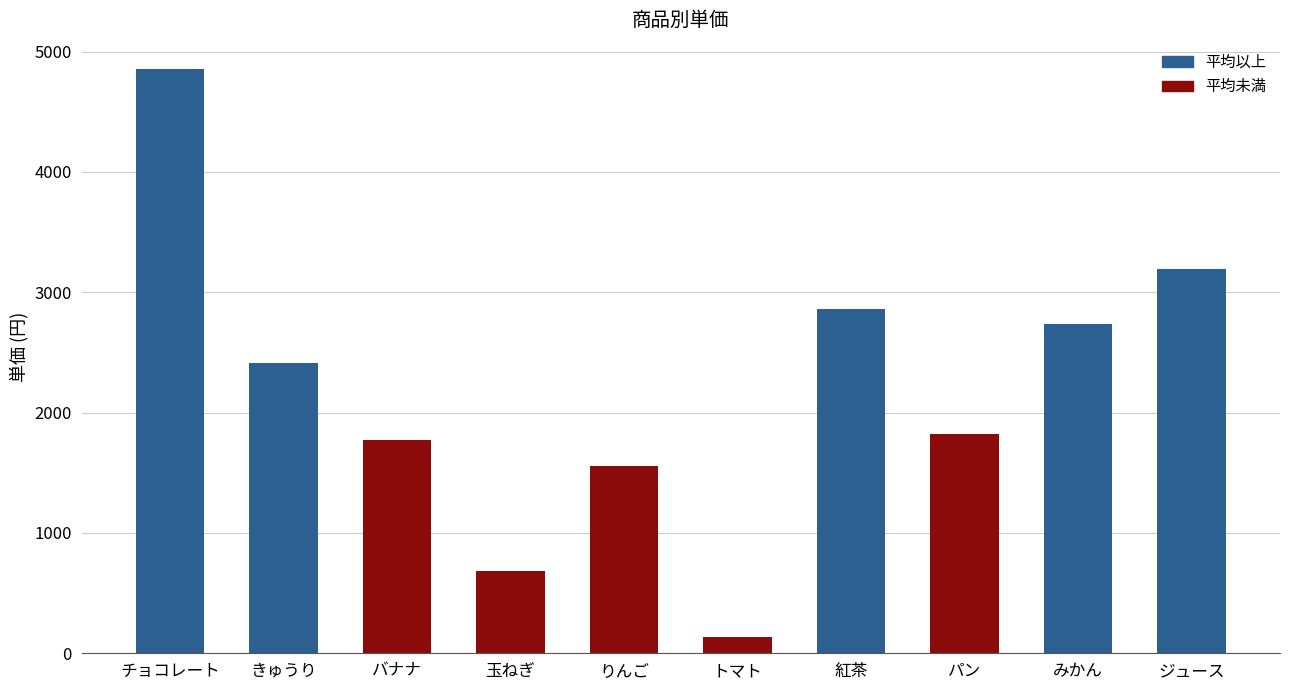

Are the bars grouped side by side (vs. stacked)?

No